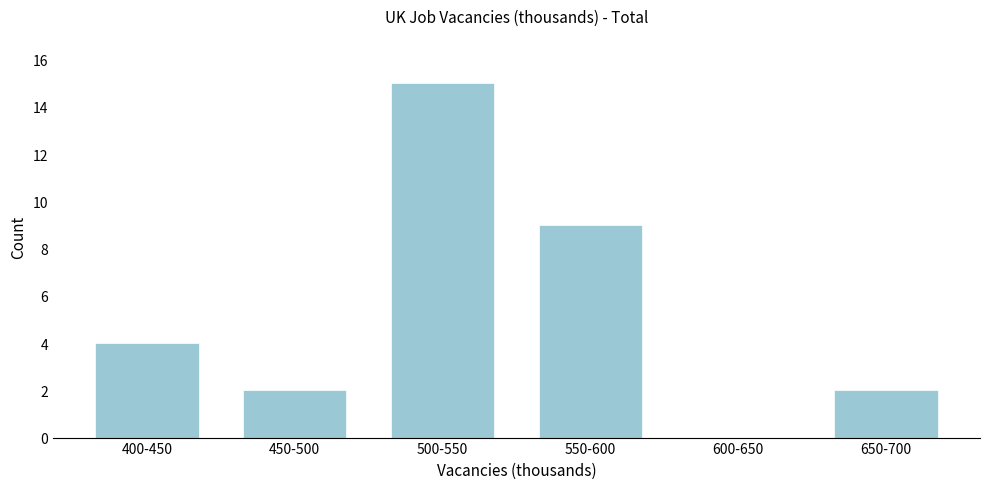

Reading left to right, list all the values displayed in this chart.

400-450=4	450-500=2	500-550=15	550-600=9	600-650=0	650-700=2